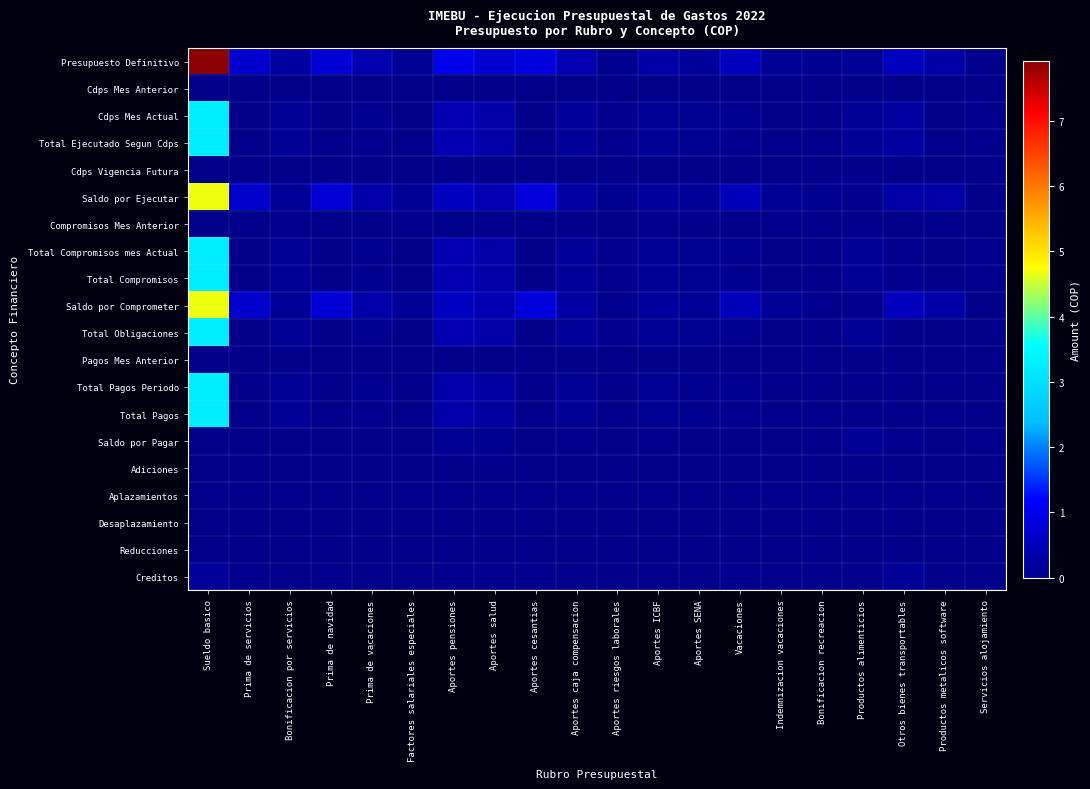

Reading left to right, extract all data points from this chart.

Presupuesto Definitivo: Sueldo basico=792185124	Prima de servicios=68649782	Bonificacion por servicios=23342315	Prima de navidad=77459581	Prima de vacaciones=37197798	Factores salariales especiales=10072946	Aportes pensiones=98838061	Aportes salud=70009877	Aportes cesantias=83917880	Aportes caja compensacion=39360157	Aportes riesgos laborales=5355781	Aportes ICBF=29521117	Aportes SENA=19680078	Vacaciones=54530104	Indemnizacion vacaciones=10000000	Bonificacion recreacion=4446916	Productos alimenticios=13118061	Otros bienes transportables=54000000	Productos metalicos software=30000000	Servicios alojamiento=2476902
Cdps Mes Anterior: Sueldo basico=0	Prima de servicios=0	Bonificacion por servicios=0	Prima de navidad=0	Prima de vacaciones=0	Factores salariales especiales=0	Aportes pensiones=0	Aportes salud=0	Aportes cesantias=0	Aportes caja compensacion=0	Aportes riesgos laborales=0	Aportes ICBF=0	Aportes SENA=0	Vacaciones=0	Indemnizacion vacaciones=0	Bonificacion recreacion=0	Productos alimenticios=0	Otros bienes transportables=0	Productos metalicos software=0	Servicios alojamiento=0
Cdps Mes Actual: Sueldo basico=324285374	Prima de servicios=128450	Bonificacion por servicios=10288293	Prima de navidad=136165	Prima de vacaciones=3317073	Factores salariales especiales=16956	Aportes pensiones=41170950	Aportes salud=29161948	Aportes cesantias=141301	Aportes caja compensacion=14049900	Aportes riesgos laborales=1763020	Aportes ICBF=10539200	Aportes SENA=7026600	Vacaciones=4636379	Indemnizacion vacaciones=0	Bonificacion recreacion=408594	Productos alimenticios=10846472	Otros bienes transportables=23511124	Productos metalicos software=0	Servicios alojamiento=2200000
Total Ejecutado Segun Cdps: Sueldo basico=324285374	Prima de servicios=128450	Bonificacion por servicios=10288293	Prima de navidad=136165	Prima de vacaciones=3317073	Factores salariales especiales=16956	Aportes pensiones=41170950	Aportes salud=29161948	Aportes cesantias=141301	Aportes caja compensacion=14049900	Aportes riesgos laborales=1763020	Aportes ICBF=10539200	Aportes SENA=7026600	Vacaciones=4636379	Indemnizacion vacaciones=0	Bonificacion recreacion=408594	Productos alimenticios=10846472	Otros bienes transportables=23511124	Productos metalicos software=0	Servicios alojamiento=2200000
Cdps Vigencia Futura: Sueldo basico=0	Prima de servicios=0	Bonificacion por servicios=0	Prima de navidad=0	Prima de vacaciones=0	Factores salariales especiales=0	Aportes pensiones=0	Aportes salud=0	Aportes cesantias=0	Aportes caja compensacion=0	Aportes riesgos laborales=0	Aportes ICBF=0	Aportes SENA=0	Vacaciones=0	Indemnizacion vacaciones=0	Bonificacion recreacion=0	Productos alimenticios=0	Otros bienes transportables=0	Productos metalicos software=0	Servicios alojamiento=0
Saldo por Ejecutar: Sueldo basico=467899750	Prima de servicios=68521332	Bonificacion por servicios=13054022	Prima de navidad=77323416	Prima de vacaciones=33880725	Factores salariales especiales=10055990	Aportes pensiones=57667111	Aportes salud=40847929	Aportes cesantias=83776579	Aportes caja compensacion=25310257	Aportes riesgos laborales=3592761	Aportes ICBF=18981917	Aportes SENA=12653478	Vacaciones=49893725	Indemnizacion vacaciones=10000000	Bonificacion recreacion=4038322	Productos alimenticios=2271589	Otros bienes transportables=30488876	Productos metalicos software=30000000	Servicios alojamiento=276902
Compromisos Mes Anterior: Sueldo basico=0	Prima de servicios=0	Bonificacion por servicios=0	Prima de navidad=0	Prima de vacaciones=0	Factores salariales especiales=0	Aportes pensiones=0	Aportes salud=0	Aportes cesantias=0	Aportes caja compensacion=0	Aportes riesgos laborales=0	Aportes ICBF=0	Aportes SENA=0	Vacaciones=0	Indemnizacion vacaciones=0	Bonificacion recreacion=0	Productos alimenticios=0	Otros bienes transportables=0	Productos metalicos software=0	Servicios alojamiento=0
Total Compromisos mes Actual: Sueldo basico=324285374	Prima de servicios=128450	Bonificacion por servicios=10288293	Prima de navidad=136165	Prima de vacaciones=3317073	Factores salariales especiales=16956	Aportes pensiones=41170950	Aportes salud=29161948	Aportes cesantias=141301	Aportes caja compensacion=14049900	Aportes riesgos laborales=1763020	Aportes ICBF=10539200	Aportes SENA=7026600	Vacaciones=4636379	Indemnizacion vacaciones=0	Bonificacion recreacion=408594	Productos alimenticios=10846472	Otros bienes transportables=2861177	Productos metalicos software=0	Servicios alojamiento=2200000
Total Compromisos: Sueldo basico=324285374	Prima de servicios=128450	Bonificacion por servicios=10288293	Prima de navidad=136165	Prima de vacaciones=3317073	Factores salariales especiales=16956	Aportes pensiones=41170950	Aportes salud=29161948	Aportes cesantias=141301	Aportes caja compensacion=14049900	Aportes riesgos laborales=1763020	Aportes ICBF=10539200	Aportes SENA=7026600	Vacaciones=4636379	Indemnizacion vacaciones=0	Bonificacion recreacion=408594	Productos alimenticios=10846472	Otros bienes transportables=2861177	Productos metalicos software=0	Servicios alojamiento=2200000
Saldo por Comprometer: Sueldo basico=467899750	Prima de servicios=68521332	Bonificacion por servicios=13054022	Prima de navidad=77323416	Prima de vacaciones=33880725	Factores salariales especiales=10055990	Aportes pensiones=57667111	Aportes salud=40847929	Aportes cesantias=83776579	Aportes caja compensacion=25310257	Aportes riesgos laborales=3592761	Aportes ICBF=18981917	Aportes SENA=12653478	Vacaciones=49893725	Indemnizacion vacaciones=10000000	Bonificacion recreacion=4038322	Productos alimenticios=2271589	Otros bienes transportables=51138823	Productos metalicos software=30000000	Servicios alojamiento=276902
Total Obligaciones: Sueldo basico=324285374	Prima de servicios=128450	Bonificacion por servicios=10288293	Prima de navidad=136165	Prima de vacaciones=3317073	Factores salariales especiales=16956	Aportes pensiones=41170950	Aportes salud=29161948	Aportes cesantias=141301	Aportes caja compensacion=14049900	Aportes riesgos laborales=1671300	Aportes ICBF=10539200	Aportes SENA=7026600	Vacaciones=4636379	Indemnizacion vacaciones=0	Bonificacion recreacion=408594	Productos alimenticios=8059672	Otros bienes transportables=0	Productos metalicos software=0	Servicios alojamiento=266333
Pagos Mes Anterior: Sueldo basico=0	Prima de servicios=0	Bonificacion por servicios=0	Prima de navidad=0	Prima de vacaciones=0	Factores salariales especiales=0	Aportes pensiones=0	Aportes salud=0	Aportes cesantias=0	Aportes caja compensacion=0	Aportes riesgos laborales=0	Aportes ICBF=0	Aportes SENA=0	Vacaciones=0	Indemnizacion vacaciones=0	Bonificacion recreacion=0	Productos alimenticios=0	Otros bienes transportables=0	Productos metalicos software=0	Servicios alojamiento=0
Total Pagos Periodo: Sueldo basico=324285374	Prima de servicios=128450	Bonificacion por servicios=10288293	Prima de navidad=136165	Prima de vacaciones=3317073	Factores salariales especiales=16956	Aportes pensiones=32630350	Aportes salud=23112448	Aportes cesantias=141301	Aportes caja compensacion=11202500	Aportes riesgos laborales=1301400	Aportes ICBF=8403300	Aportes SENA=5602600	Vacaciones=4636379	Indemnizacion vacaciones=0	Bonificacion recreacion=408594	Productos alimenticios=513200	Otros bienes transportables=0	Productos metalicos software=0	Servicios alojamiento=266333
Total Pagos: Sueldo basico=324285374	Prima de servicios=128450	Bonificacion por servicios=10288293	Prima de navidad=136165	Prima de vacaciones=3317073	Factores salariales especiales=16956	Aportes pensiones=32630350	Aportes salud=23112448	Aportes cesantias=141301	Aportes caja compensacion=11202500	Aportes riesgos laborales=1301400	Aportes ICBF=8403300	Aportes SENA=5602600	Vacaciones=4636379	Indemnizacion vacaciones=0	Bonificacion recreacion=408594	Productos alimenticios=513200	Otros bienes transportables=0	Productos metalicos software=0	Servicios alojamiento=266333
Saldo por Pagar: Sueldo basico=0	Prima de servicios=0	Bonificacion por servicios=0	Prima de navidad=0	Prima de vacaciones=0	Factores salariales especiales=0	Aportes pensiones=8540600	Aportes salud=6049500	Aportes cesantias=0	Aportes caja compensacion=2847400	Aportes riesgos laborales=461620	Aportes ICBF=2135900	Aportes SENA=1424000	Vacaciones=0	Indemnizacion vacaciones=0	Bonificacion recreacion=0	Productos alimenticios=10333272	Otros bienes transportables=2861177	Productos metalicos software=0	Servicios alojamiento=1933667
Adiciones: Sueldo basico=0	Prima de servicios=0	Bonificacion por servicios=0	Prima de navidad=0	Prima de vacaciones=0	Factores salariales especiales=0	Aportes pensiones=0	Aportes salud=0	Aportes cesantias=0	Aportes caja compensacion=0	Aportes riesgos laborales=0	Aportes ICBF=0	Aportes SENA=0	Vacaciones=0	Indemnizacion vacaciones=0	Bonificacion recreacion=0	Productos alimenticios=0	Otros bienes transportables=0	Productos metalicos software=0	Servicios alojamiento=0
Aplazamientos: Sueldo basico=0	Prima de servicios=0	Bonificacion por servicios=0	Prima de navidad=0	Prima de vacaciones=0	Factores salariales especiales=0	Aportes pensiones=0	Aportes salud=0	Aportes cesantias=0	Aportes caja compensacion=0	Aportes riesgos laborales=0	Aportes ICBF=0	Aportes SENA=0	Vacaciones=0	Indemnizacion vacaciones=0	Bonificacion recreacion=0	Productos alimenticios=0	Otros bienes transportables=0	Productos metalicos software=0	Servicios alojamiento=0
Desaplazamiento: Sueldo basico=0	Prima de servicios=0	Bonificacion por servicios=0	Prima de navidad=0	Prima de vacaciones=0	Factores salariales especiales=0	Aportes pensiones=0	Aportes salud=0	Aportes cesantias=0	Aportes caja compensacion=0	Aportes riesgos laborales=0	Aportes ICBF=0	Aportes SENA=0	Vacaciones=0	Indemnizacion vacaciones=0	Bonificacion recreacion=0	Productos alimenticios=0	Otros bienes transportables=0	Productos metalicos software=0	Servicios alojamiento=0
Reducciones: Sueldo basico=0	Prima de servicios=0	Bonificacion por servicios=0	Prima de navidad=0	Prima de vacaciones=0	Factores salariales especiales=0	Aportes pensiones=0	Aportes salud=0	Aportes cesantias=0	Aportes caja compensacion=0	Aportes riesgos laborales=0	Aportes ICBF=0	Aportes SENA=0	Vacaciones=0	Indemnizacion vacaciones=0	Bonificacion recreacion=0	Productos alimenticios=0	Otros bienes transportables=0	Productos metalicos software=0	Servicios alojamiento=0
Creditos: Sueldo basico=16220000	Prima de servicios=2100000	Bonificacion por servicios=710000	Prima de navidad=2360000	Prima de vacaciones=1150000	Factores salariales especiales=310000	Aportes pensiones=3050000	Aportes salud=2160000	Aportes cesantias=2560000	Aportes caja compensacion=1312000	Aportes riesgos laborales=637000	Aportes ICBF=985000	Aportes SENA=656000	Vacaciones=1660000	Indemnizacion vacaciones=0	Bonificacion recreacion=136000	Productos alimenticios=0	Otros bienes transportables=15000000	Productos metalicos software=0	Servicios alojamiento=0